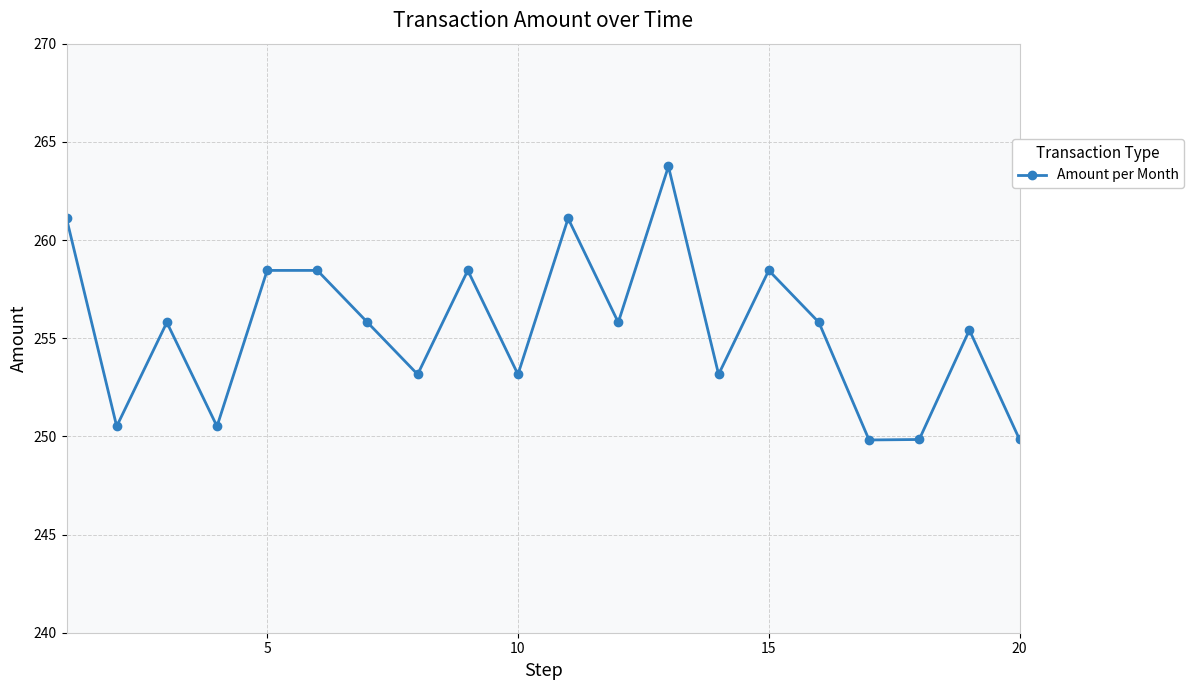

Count the number of values greater than 255.

12